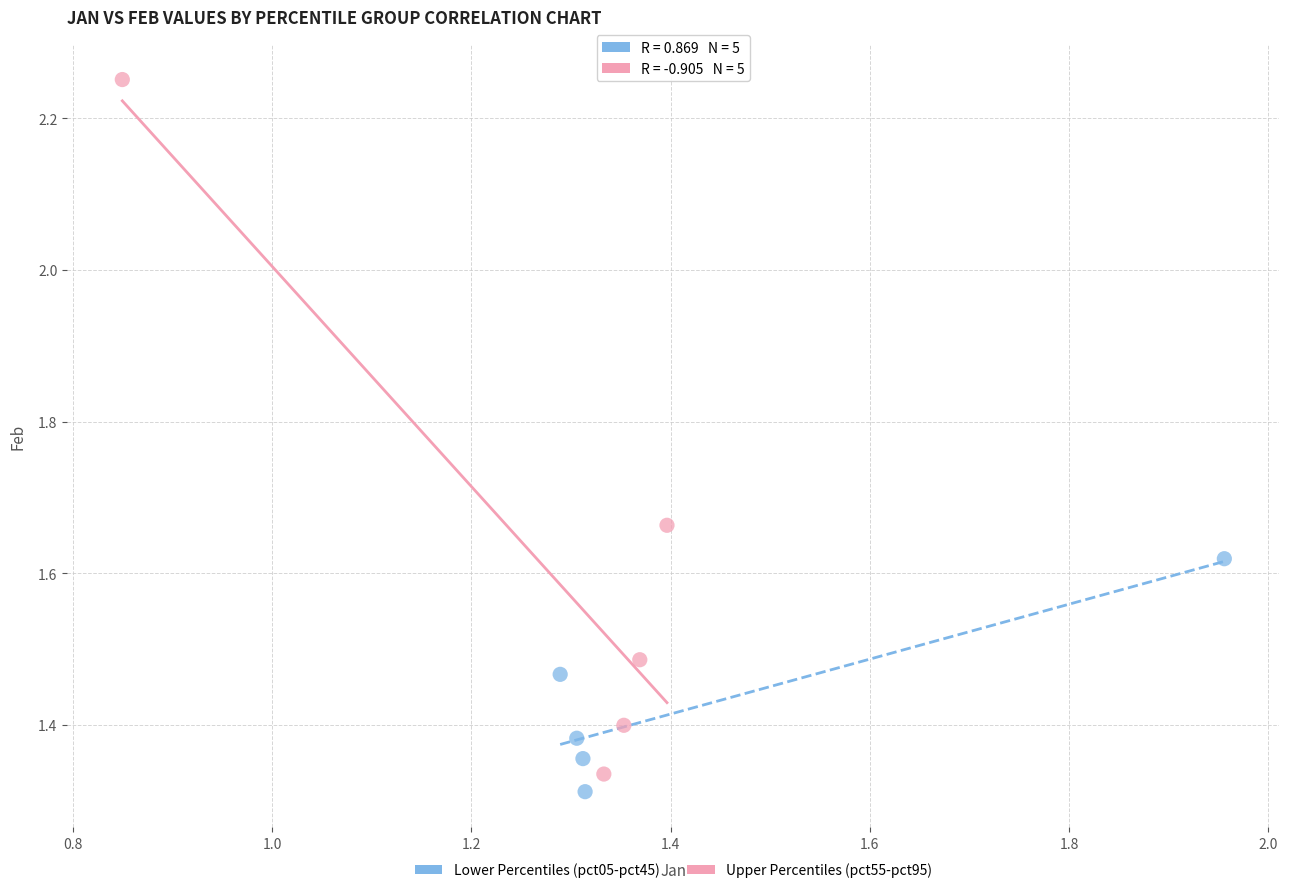

What are all the series names shown in the legend?

Lower Percentiles (pct05-pct45), Upper Percentiles (pct55-pct95)